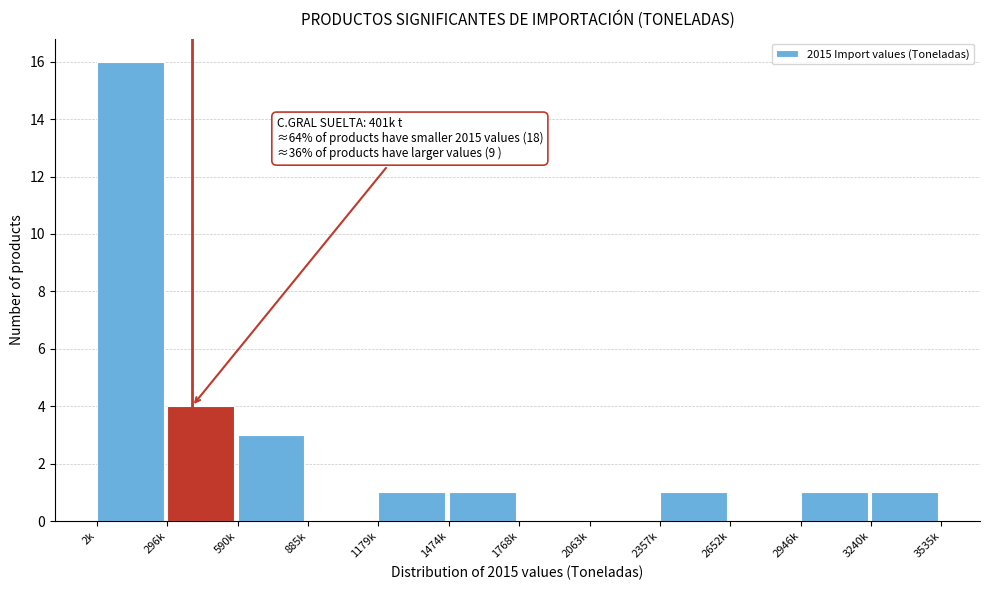

Reading left to right, list all the values displayed in this chart.

2k=16	296k=4	590k=3	885k=0	1179k=1	1474k=1	1768k=0	2063k=0	2357k=1	2652k=0	2946k=1	3240k=1